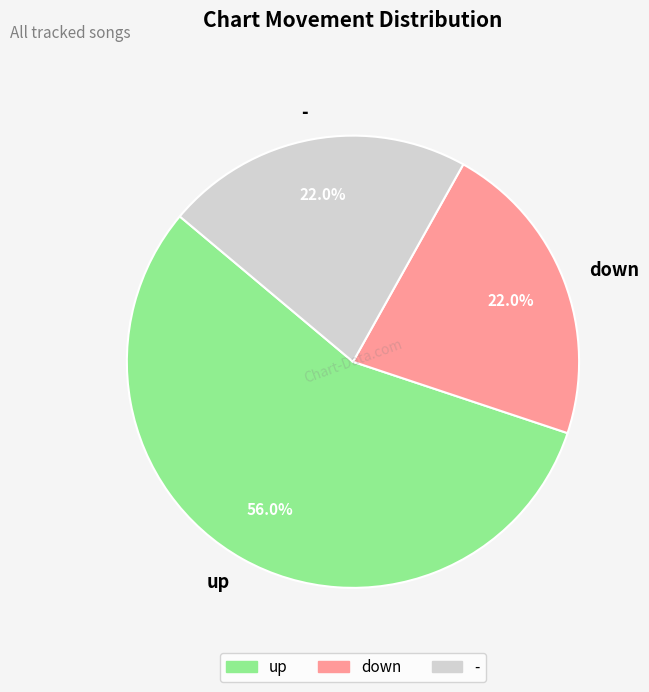

Is there a majority slice in this chart?

Yes